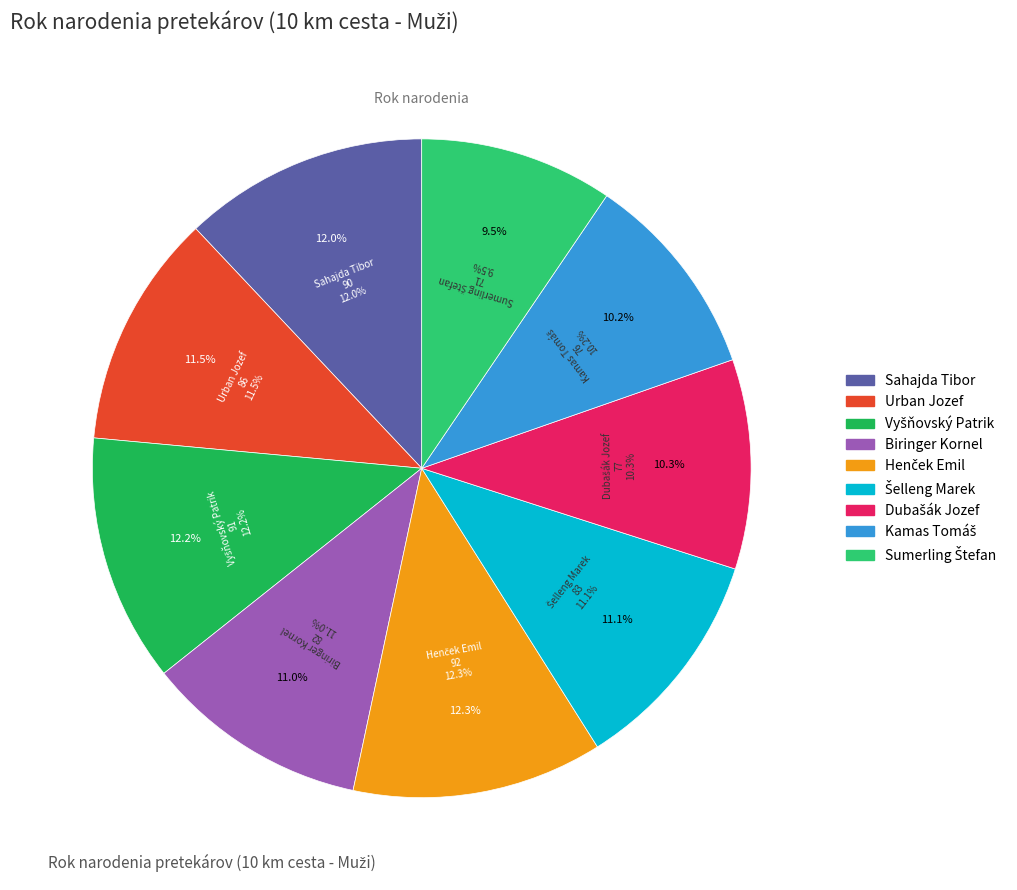

Rank the categories by value from lowest to highest.

Sumerling Štefan, Kamas Tomáš, Dubašák Jozef, Biringer Kornel, Šelleng Marek, Urban Jozef, Sahajda Tibor, Vyšňovský Patrik, Henček Emil